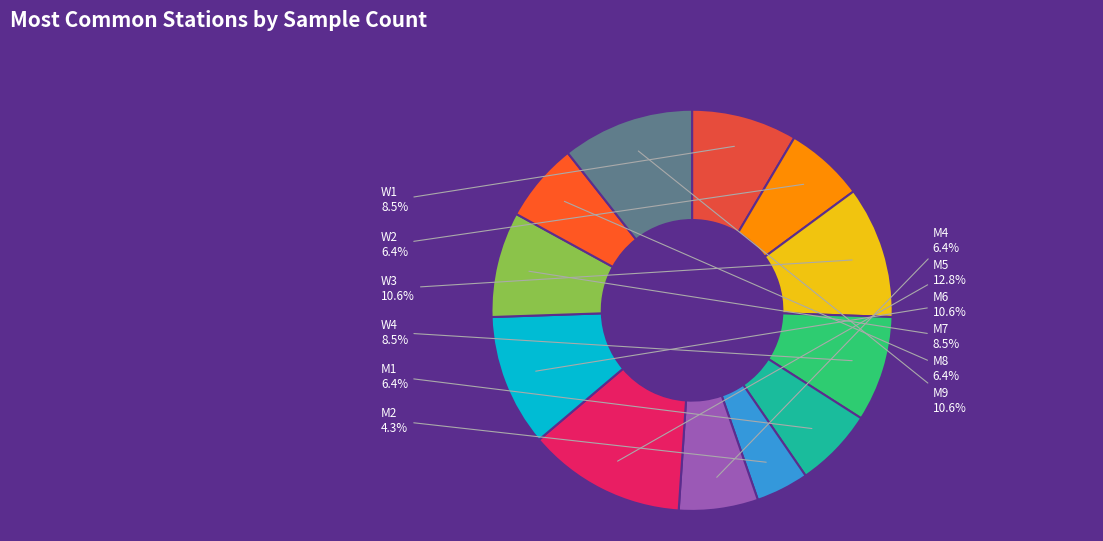

What is the largest slice in the pie chart?

M5